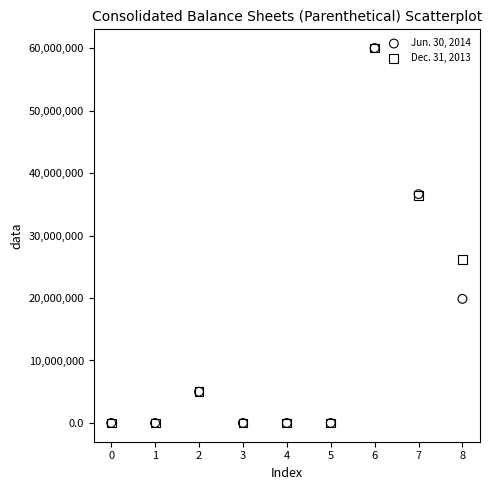

What are all the series names shown in the legend?

Jun. 30, 2014, Dec. 31, 2013